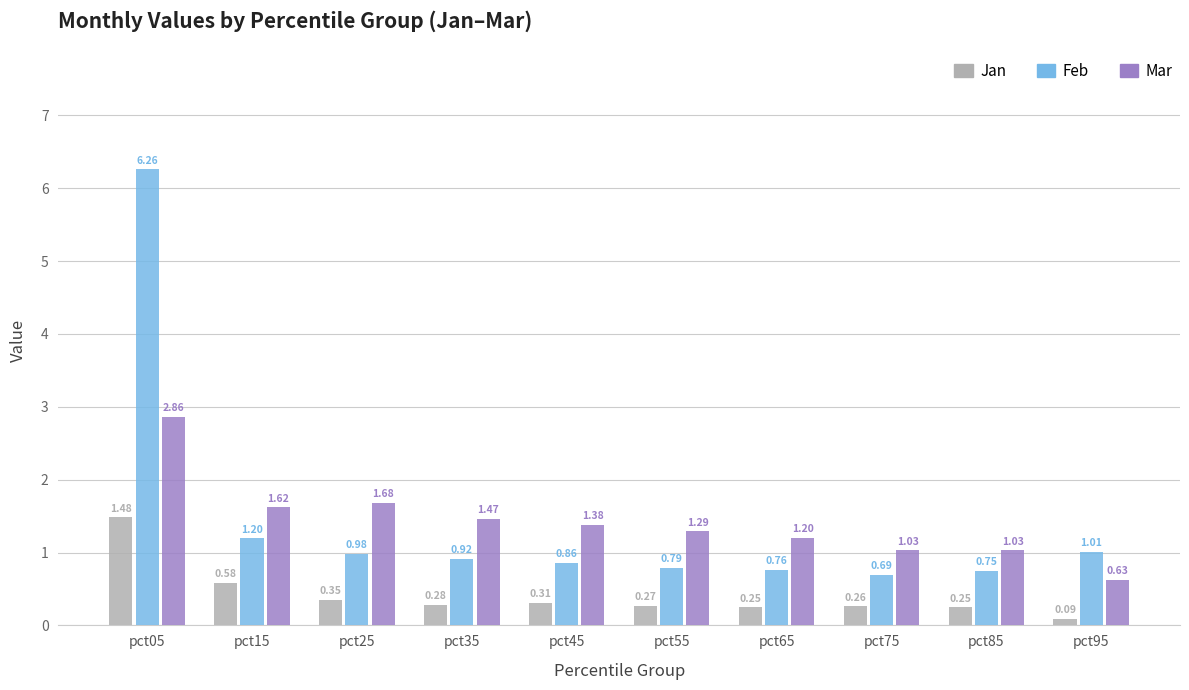

Between pct15 and pct35, which series saw the biggest shift?

Jan